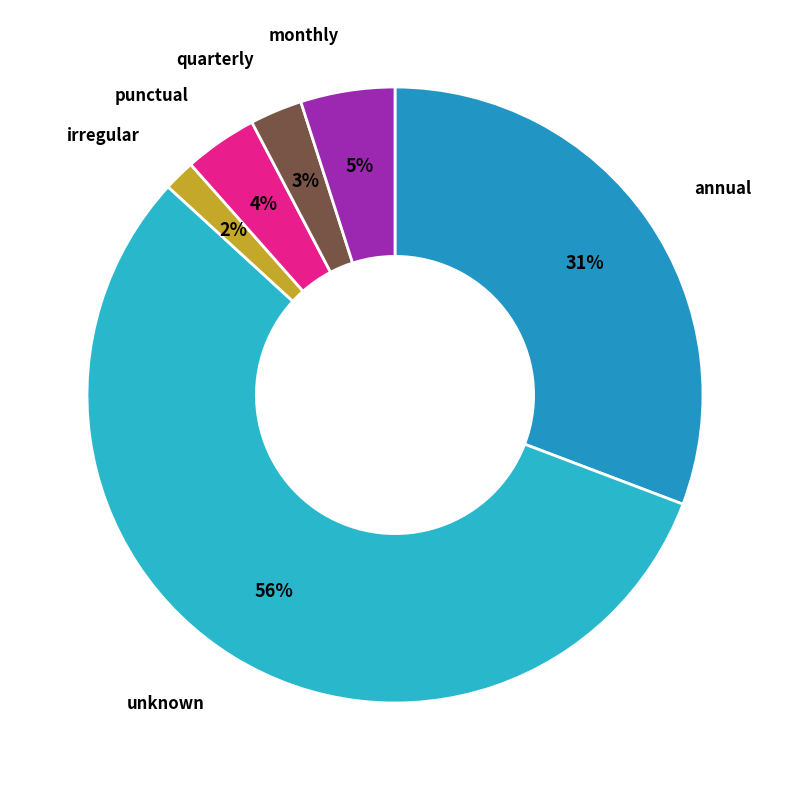

Rank the categories by value from highest to lowest.

unknown, annual, monthly, punctual, quarterly, irregular